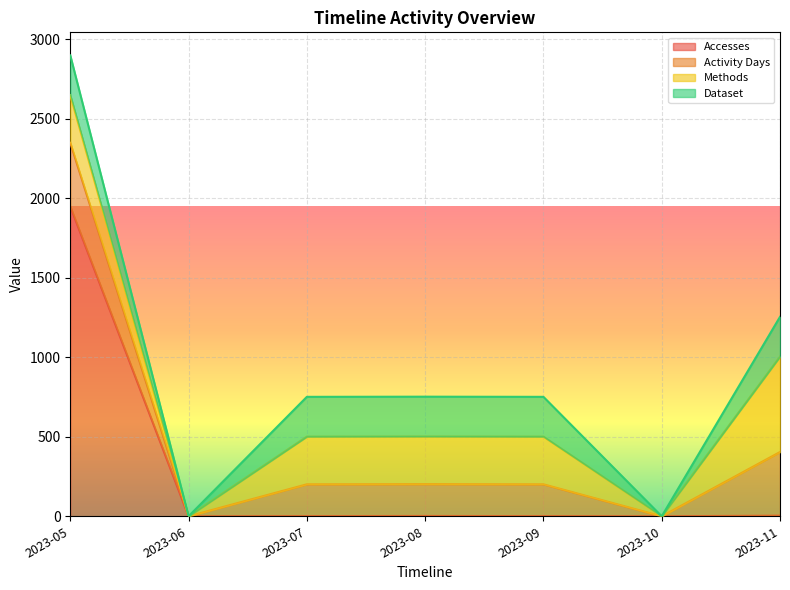

True or false: Accesses and Activity Days cross at least once.

False